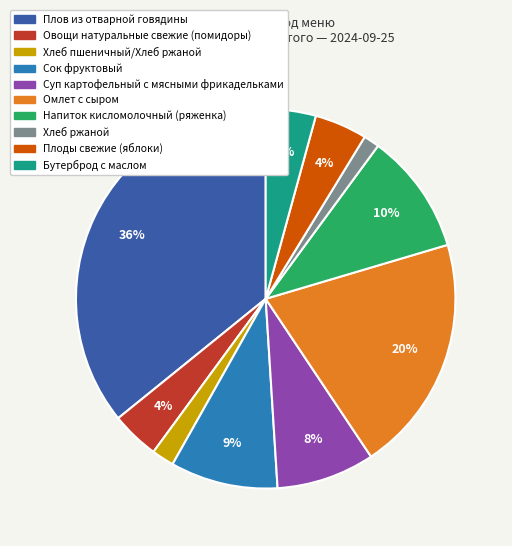

To the nearest percent, what is the combined percentage of Плоды свежие (яблоки) and Хлеб пшеничный/Хлеб ржаной?

6%